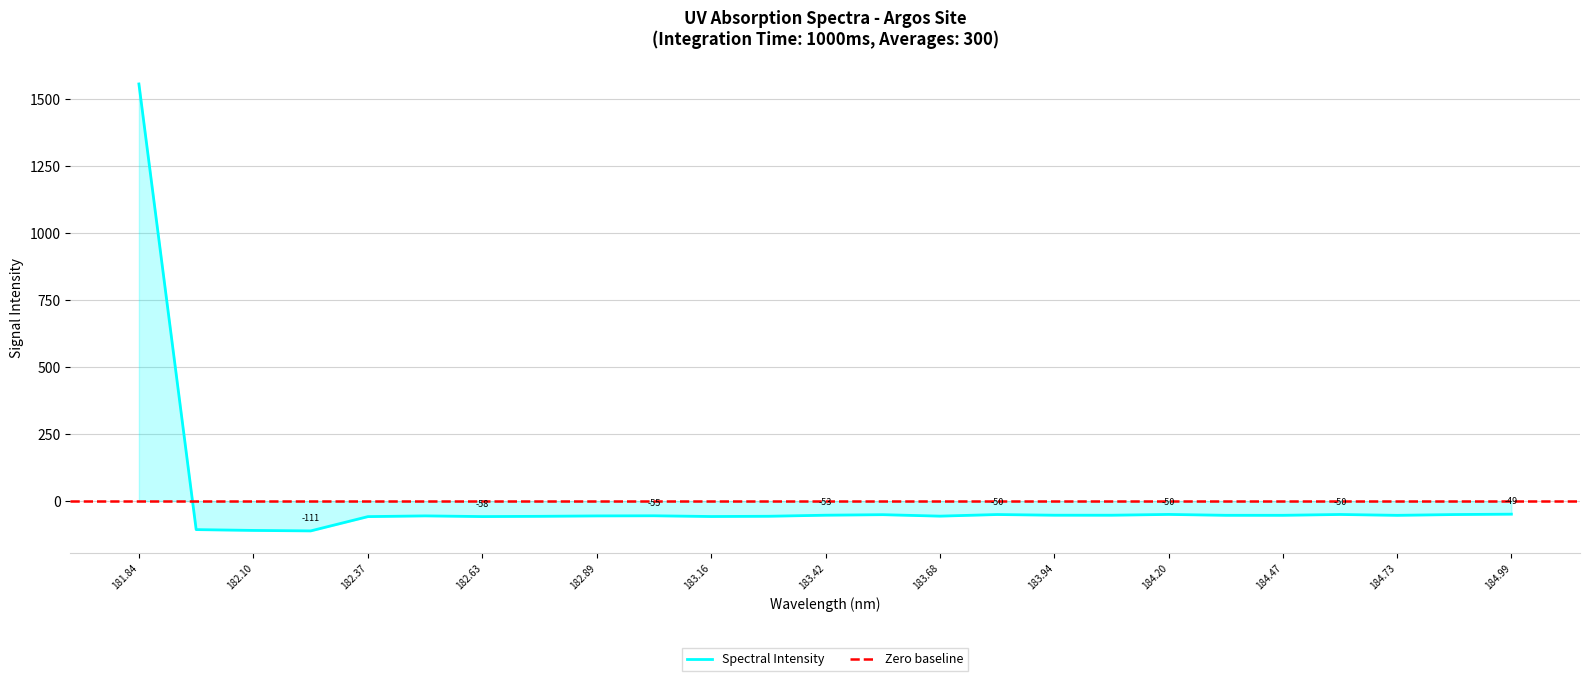

What is the minimum value for Spectral Intensity?

-111.2